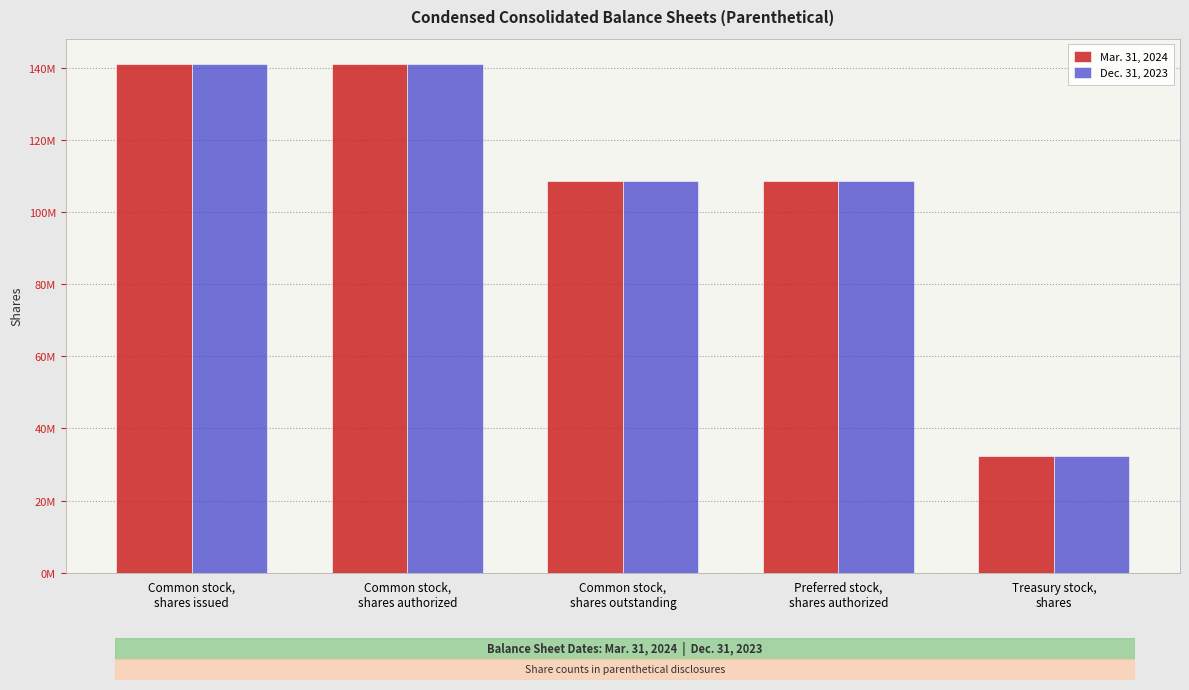

The Mar. 31, 2024 series shows 43393227 at Treasury stock,
shares. True or false?

False